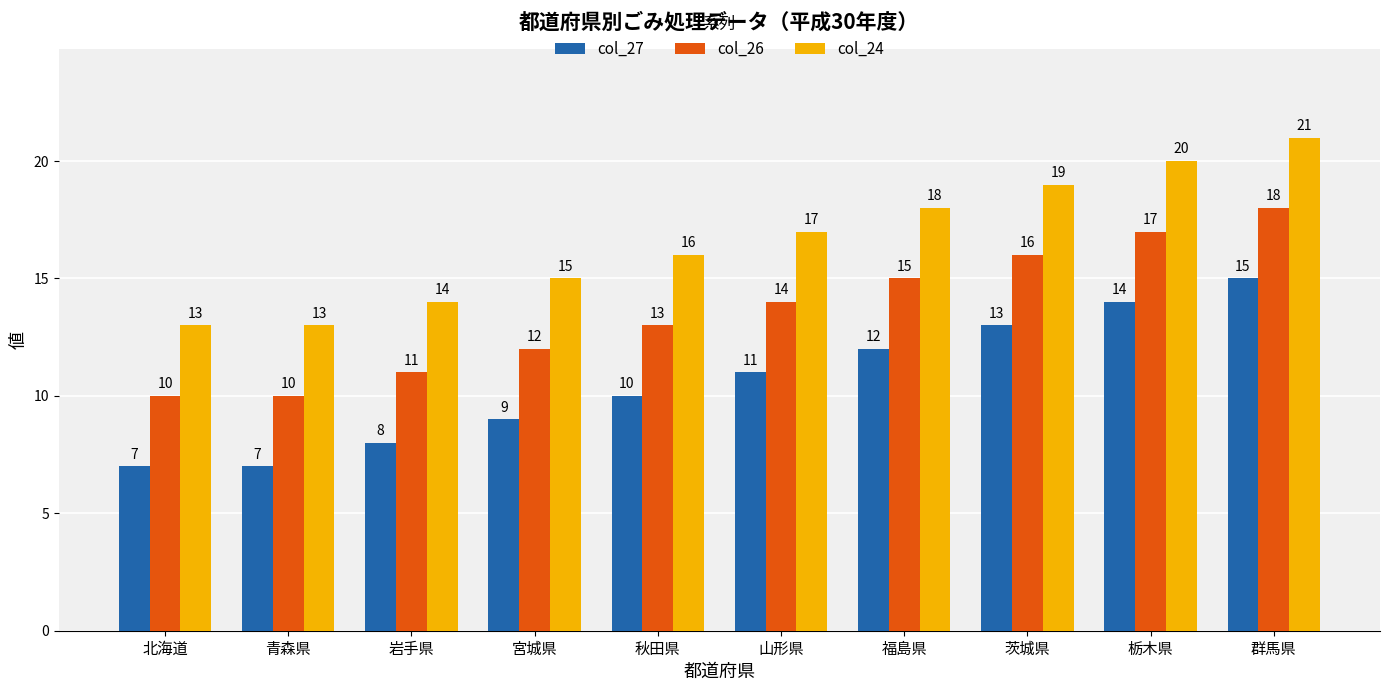

The value of col_24 at 福島県 is 18. True or false?

True